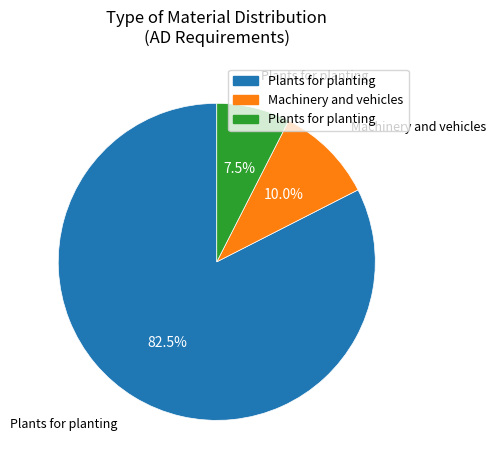

Count the number of slices in the pie.

3